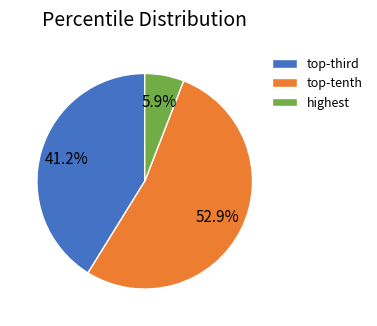

Does any single category account for the majority?

Yes